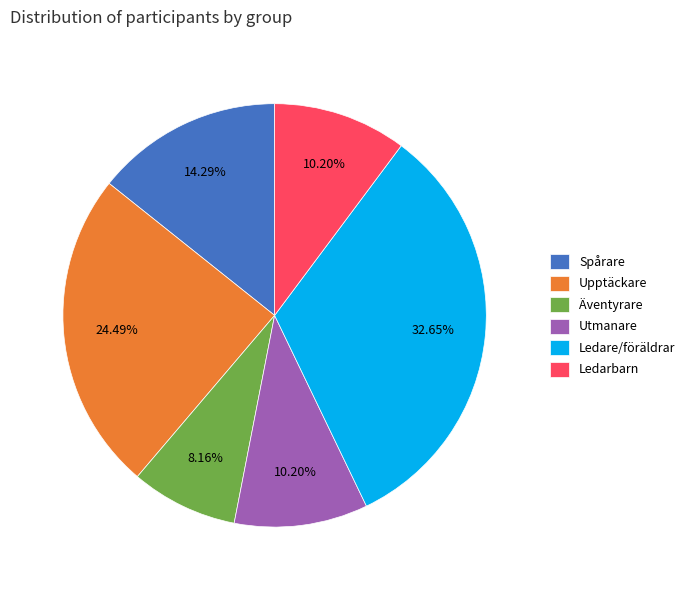

What percentage is the Upptäckare slice, to the nearest percent?

24%